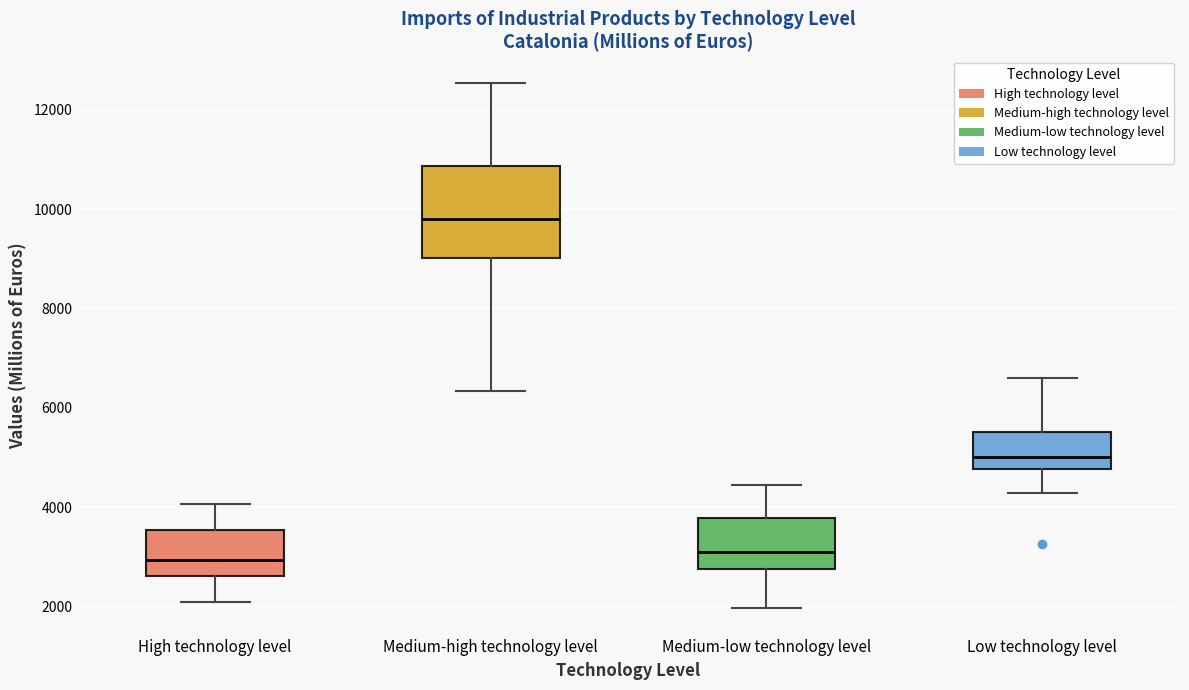

Where does the upper whisker of the box for Low technology level end on the y-axis? The values are not printed on the chart, so give them approximately, as read against the axis.

6600